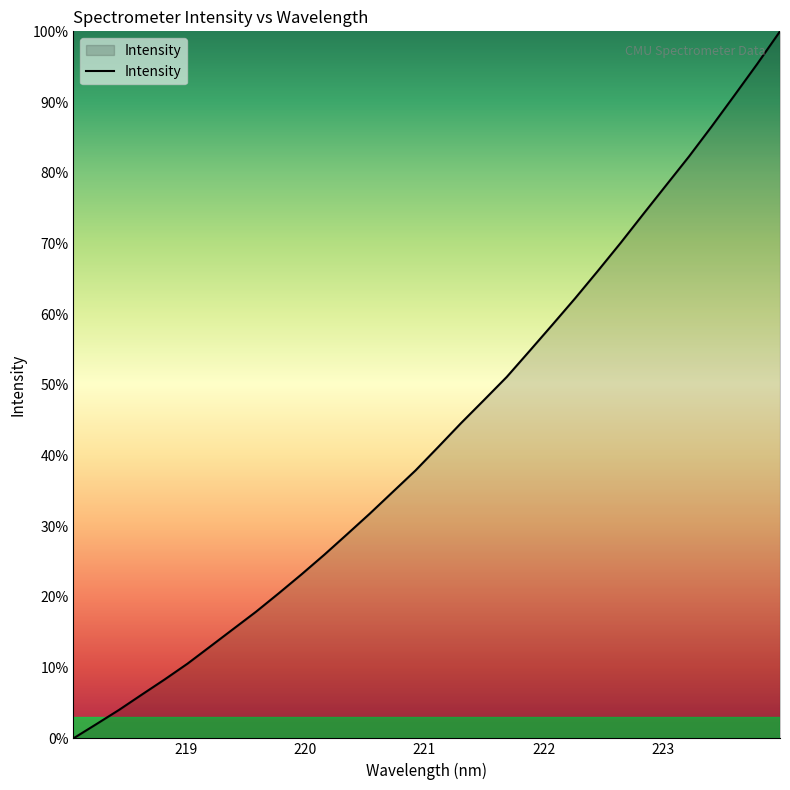

What is the sum of all values?

1384.7